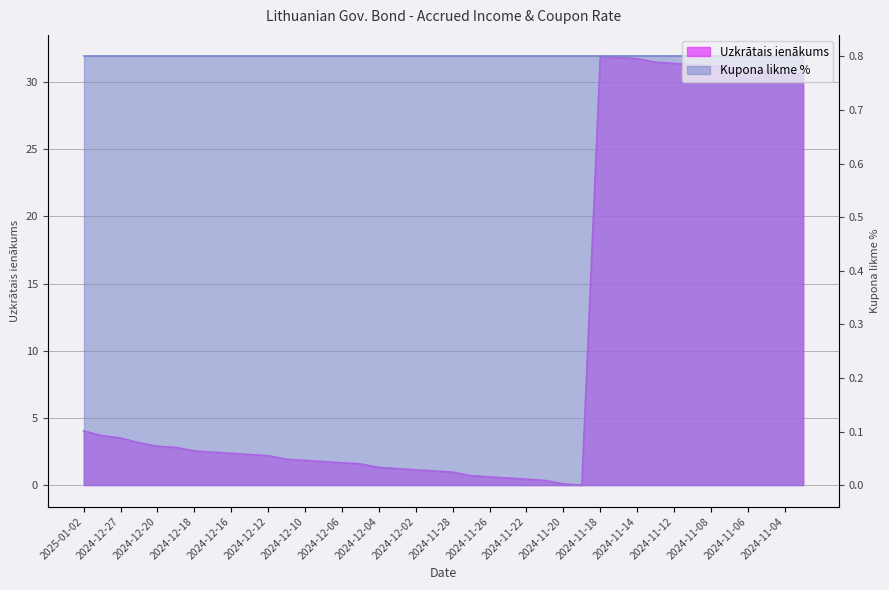

Does the chart have visible grid lines?

Yes